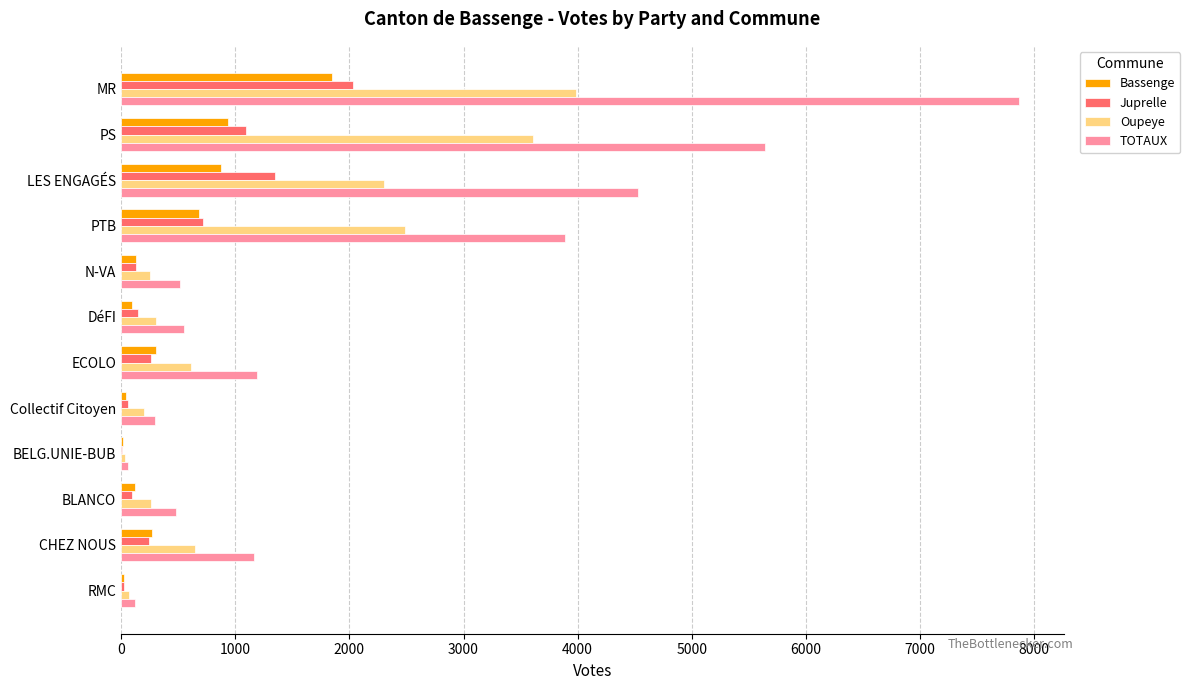

What is the approximate value of TOTAUX at PS?

5642